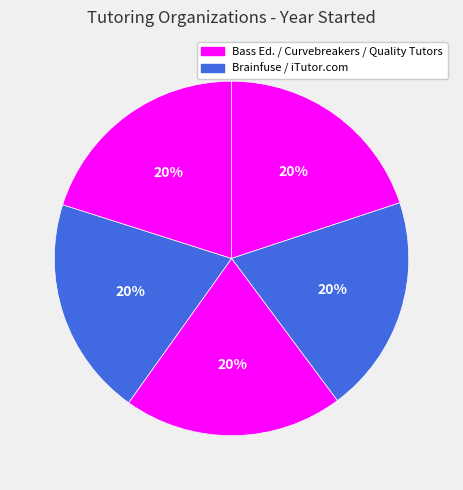

Is there a majority slice in this chart?

No